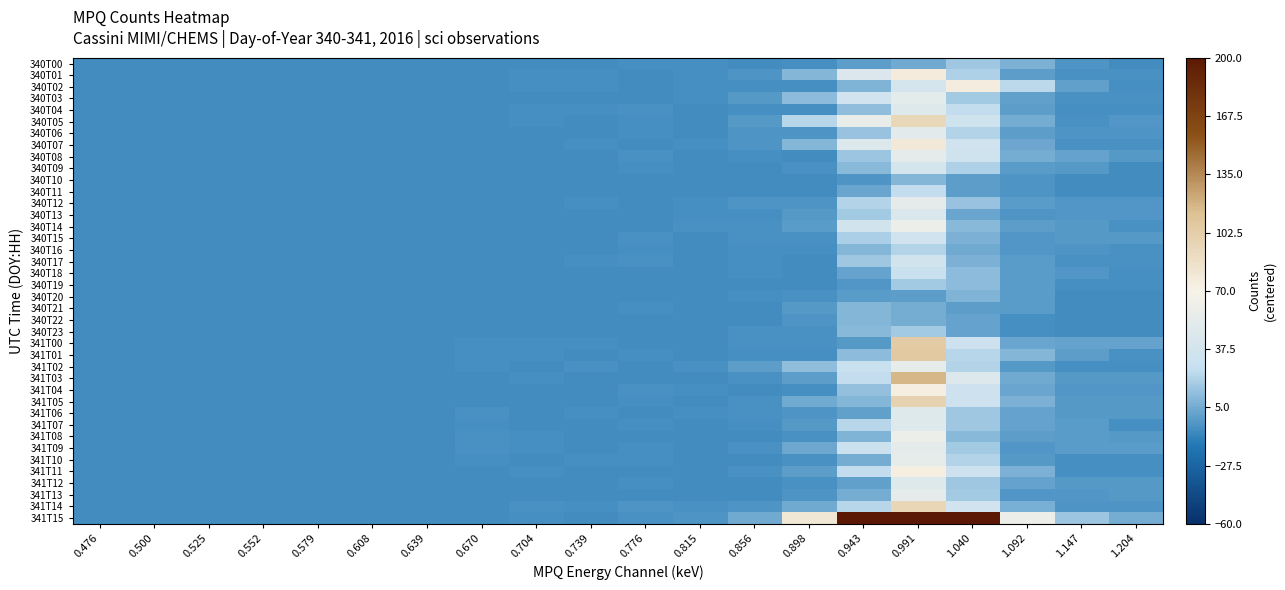

Reading left to right, transcribe all the data shown in this chart.

340T00: 0.476=-7.9	0.500=-7.9	0.525=-7.9	0.552=-7.9	0.579=-7.9	0.608=-7.9	0.639=-7.9	0.670=-7.9	0.704=-7.9	0.739=-7.9	0.776=-6.9	0.815=-6.9	0.856=-7.9	0.898=-6.9	0.943=-0.9	0.991=4.1	1.040=17.1	1.092=7.1	1.147=-4.9	1.204=-7.9
340T01: 0.476=-7.9	0.500=-7.9	0.525=-7.9	0.552=-7.9	0.579=-7.9	0.608=-7.9	0.639=-7.9	0.670=-7.9	0.704=-6.9	0.739=-6.9	0.776=-7.9	0.815=-6.9	0.856=-4.9	0.898=10.1	0.943=45.1	0.991=76.1	1.040=21.1	1.092=-0.9	1.147=-5.9	1.204=-5.9
340T02: 0.476=-7.9	0.500=-7.9	0.525=-7.9	0.552=-7.9	0.579=-7.9	0.608=-7.9	0.639=-7.9	0.670=-7.9	0.704=-6.9	0.739=-6.9	0.776=-7.9	0.815=-6.9	0.856=-6.9	0.898=-6.9	0.943=8.1	0.991=39.1	1.040=74.1	1.092=24.1	1.147=0.1	1.204=-6.9
340T03: 0.476=-7.9	0.500=-7.9	0.525=-7.9	0.552=-7.9	0.579=-7.9	0.608=-7.9	0.639=-7.9	0.670=-7.9	0.704=-7.9	0.739=-7.9	0.776=-7.9	0.815=-6.9	0.856=-2.9	0.898=12.1	0.943=35.1	0.991=53.1	1.040=18.1	1.092=0.1	1.147=-5.9	1.204=-5.9
340T04: 0.476=-7.9	0.500=-7.9	0.525=-7.9	0.552=-7.9	0.579=-7.9	0.608=-7.9	0.639=-7.9	0.670=-7.9	0.704=-6.9	0.739=-6.9	0.776=-5.9	0.815=-7.9	0.856=-6.9	0.898=-6.9	0.943=13.1	0.991=48.1	1.040=26.1	1.092=-0.9	1.147=-6.9	1.204=-6.9
340T05: 0.476=-7.9	0.500=-7.9	0.525=-7.9	0.552=-7.9	0.579=-7.9	0.608=-7.9	0.639=-7.9	0.670=-7.9	0.704=-6.9	0.739=-7.9	0.776=-6.9	0.815=-7.9	0.856=-2.9	0.898=23.1	0.943=57.1	0.991=94.1	1.040=34.1	1.092=5.1	1.147=-5.9	1.204=-3.9
340T06: 0.476=-7.9	0.500=-7.9	0.525=-7.9	0.552=-7.9	0.579=-7.9	0.608=-7.9	0.639=-7.9	0.670=-7.9	0.704=-7.9	0.739=-7.9	0.776=-6.9	0.815=-7.9	0.856=-4.9	0.898=-4.9	0.943=15.1	0.991=51.1	1.040=22.1	1.092=-0.9	1.147=-4.9	1.204=-4.9
340T07: 0.476=-7.9	0.500=-7.9	0.525=-7.9	0.552=-7.9	0.579=-7.9	0.608=-7.9	0.639=-7.9	0.670=-7.9	0.704=-7.9	0.739=-6.9	0.776=-7.9	0.815=-6.9	0.856=-4.9	0.898=10.1	0.943=46.1	0.991=79.1	1.040=35.1	1.092=3.1	1.147=-5.9	1.204=-5.9
340T08: 0.476=-7.9	0.500=-7.9	0.525=-7.9	0.552=-7.9	0.579=-7.9	0.608=-7.9	0.639=-7.9	0.670=-7.9	0.704=-7.9	0.739=-7.9	0.776=-5.9	0.815=-7.9	0.856=-6.9	0.898=-7.9	0.943=16.1	0.991=54.1	1.040=34.1	1.092=5.1	1.147=1.1	1.204=-2.9
340T09: 0.476=-7.9	0.500=-7.9	0.525=-7.9	0.552=-7.9	0.579=-7.9	0.608=-7.9	0.639=-7.9	0.670=-7.9	0.704=-7.9	0.739=-7.9	0.776=-6.9	0.815=-7.9	0.856=-7.9	0.898=-5.9	0.943=11.1	0.991=39.1	1.040=21.1	1.092=-1.9	1.147=-2.9	1.204=-7.9
340T10: 0.476=-7.9	0.500=-7.9	0.525=-7.9	0.552=-7.9	0.579=-7.9	0.608=-7.9	0.639=-7.9	0.670=-7.9	0.704=-7.9	0.739=-7.9	0.776=-7.9	0.815=-7.9	0.856=-7.9	0.898=-7.9	0.943=-4.9	0.991=10.1	1.040=-0.9	1.092=-4.9	1.147=-7.9	1.204=-7.9
340T11: 0.476=-7.9	0.500=-7.9	0.525=-7.9	0.552=-7.9	0.579=-7.9	0.608=-7.9	0.639=-7.9	0.670=-7.9	0.704=-7.9	0.739=-7.9	0.776=-7.9	0.815=-7.9	0.856=-7.9	0.898=-7.9	0.943=2.1	0.991=26.1	1.040=-0.9	1.092=-4.9	1.147=-7.9	1.204=-7.9
340T12: 0.476=-7.9	0.500=-7.9	0.525=-7.9	0.552=-7.9	0.579=-7.9	0.608=-7.9	0.639=-7.9	0.670=-7.9	0.704=-7.9	0.739=-6.9	0.776=-7.9	0.815=-6.9	0.856=-4.9	0.898=-4.9	0.943=22.1	0.991=54.1	1.040=15.1	1.092=-1.9	1.147=-3.9	1.204=-3.9
340T13: 0.476=-7.9	0.500=-7.9	0.525=-7.9	0.552=-7.9	0.579=-7.9	0.608=-7.9	0.639=-7.9	0.670=-7.9	0.704=-7.9	0.739=-7.9	0.776=-7.9	0.815=-6.9	0.856=-6.9	0.898=-2.9	0.943=18.1	0.991=44.1	1.040=2.1	1.092=-4.9	1.147=-3.9	1.204=-3.9
340T14: 0.476=-7.9	0.500=-7.9	0.525=-7.9	0.552=-7.9	0.579=-7.9	0.608=-7.9	0.639=-7.9	0.670=-7.9	0.704=-7.9	0.739=-7.9	0.776=-7.9	0.815=-5.9	0.856=-5.9	0.898=-1.9	0.943=36.1	0.991=60.1	1.040=11.1	1.092=-0.9	1.147=-2.9	1.204=-5.9
340T15: 0.476=-7.9	0.500=-7.9	0.525=-7.9	0.552=-7.9	0.579=-7.9	0.608=-7.9	0.639=-7.9	0.670=-7.9	0.704=-7.9	0.739=-7.9	0.776=-5.9	0.815=-7.9	0.856=-5.9	0.898=-5.9	0.943=20.1	0.991=35.1	1.040=7.1	1.092=-3.9	1.147=-2.9	1.204=-2.9
340T16: 0.476=-7.9	0.500=-7.9	0.525=-7.9	0.552=-7.9	0.579=-7.9	0.608=-7.9	0.639=-7.9	0.670=-7.9	0.704=-7.9	0.739=-7.9	0.776=-6.9	0.815=-7.9	0.856=-6.9	0.898=-6.9	0.943=9.1	0.991=22.1	1.040=4.1	1.092=-3.9	1.147=-4.9	1.204=-5.9
340T17: 0.476=-7.9	0.500=-7.9	0.525=-7.9	0.552=-7.9	0.579=-7.9	0.608=-7.9	0.639=-7.9	0.670=-7.9	0.704=-7.9	0.739=-6.9	0.776=-5.9	0.815=-7.9	0.856=-6.9	0.898=-7.9	0.943=17.1	0.991=36.1	1.040=7.1	1.092=-1.9	1.147=-5.9	1.204=-5.9
340T18: 0.476=-7.9	0.500=-7.9	0.525=-7.9	0.552=-7.9	0.579=-7.9	0.608=-7.9	0.639=-7.9	0.670=-7.9	0.704=-7.9	0.739=-7.9	0.776=-7.9	0.815=-7.9	0.856=-6.9	0.898=-7.9	0.943=1.1	0.991=29.1	1.040=12.1	1.092=-1.9	1.147=-3.9	1.204=-6.9
340T19: 0.476=-7.9	0.500=-7.9	0.525=-7.9	0.552=-7.9	0.579=-7.9	0.608=-7.9	0.639=-7.9	0.670=-7.9	0.704=-7.9	0.739=-7.9	0.776=-7.9	0.815=-7.9	0.856=-7.9	0.898=-7.9	0.943=-3.9	0.991=18.1	1.040=12.1	1.092=-1.9	1.147=-6.9	1.204=-6.9
340T20: 0.476=-7.9	0.500=-7.9	0.525=-7.9	0.552=-7.9	0.579=-7.9	0.608=-7.9	0.639=-7.9	0.670=-7.9	0.704=-7.9	0.739=-7.9	0.776=-7.9	0.815=-7.9	0.856=-6.9	0.898=-5.9	0.943=-1.9	0.991=-0.9	1.040=8.1	1.092=-1.9	1.147=-7.9	1.204=-7.9
340T21: 0.476=-7.9	0.500=-7.9	0.525=-7.9	0.552=-7.9	0.579=-7.9	0.608=-7.9	0.639=-7.9	0.670=-7.9	0.704=-7.9	0.739=-7.9	0.776=-6.9	0.815=-7.9	0.856=-7.9	0.898=-2.9	0.943=9.1	0.991=5.1	1.040=-0.9	1.092=-1.9	1.147=-7.9	1.204=-7.9
340T22: 0.476=-7.9	0.500=-7.9	0.525=-7.9	0.552=-7.9	0.579=-7.9	0.608=-7.9	0.639=-7.9	0.670=-7.9	0.704=-7.9	0.739=-7.9	0.776=-7.9	0.815=-7.9	0.856=-7.9	0.898=-4.9	0.943=10.1	0.991=5.1	1.040=1.1	1.092=-6.9	1.147=-7.9	1.204=-7.9
340T23: 0.476=-7.9	0.500=-7.9	0.525=-7.9	0.552=-7.9	0.579=-7.9	0.608=-7.9	0.639=-7.9	0.670=-7.9	0.704=-7.9	0.739=-7.9	0.776=-7.9	0.815=-7.9	0.856=-5.9	0.898=-5.9	0.943=11.1	0.991=18.1	1.040=1.1	1.092=-6.9	1.147=-7.9	1.204=-7.9
341T00: 0.476=-7.9	0.500=-7.9	0.525=-7.9	0.552=-7.9	0.579=-7.9	0.608=-7.9	0.639=-7.9	0.670=-6.9	0.704=-6.9	0.739=-6.9	0.776=-7.9	0.815=-7.9	0.856=-5.9	0.898=-5.9	0.943=-2.9	0.991=104.1	1.040=33.1	1.092=2.1	1.147=1.1	1.204=1.1
341T01: 0.476=-7.9	0.500=-7.9	0.525=-7.9	0.552=-7.9	0.579=-7.9	0.608=-7.9	0.639=-7.9	0.670=-6.9	0.704=-6.9	0.739=-7.9	0.776=-6.9	0.815=-7.9	0.856=-6.9	0.898=-6.9	0.943=12.1	0.991=106.1	1.040=23.1	1.092=9.1	1.147=-0.9	1.204=-5.9
341T02: 0.476=-7.9	0.500=-7.9	0.525=-7.9	0.552=-7.9	0.579=-7.9	0.608=-7.9	0.639=-7.9	0.670=-6.9	0.704=-7.9	0.739=-5.9	0.776=-7.9	0.815=-5.9	0.856=-0.9	0.898=13.1	0.943=29.1	0.991=55.1	1.040=22.1	1.092=-2.9	1.147=-6.9	1.204=-6.9
341T03: 0.476=-7.9	0.500=-7.9	0.525=-7.9	0.552=-7.9	0.579=-7.9	0.608=-7.9	0.639=-7.9	0.670=-7.9	0.704=-6.9	0.739=-7.9	0.776=-7.9	0.815=-7.9	0.856=-5.9	0.898=-0.9	0.943=26.1	0.991=117.1	1.040=46.1	1.092=4.1	1.147=-2.9	1.204=-2.9
341T04: 0.476=-7.9	0.500=-7.9	0.525=-7.9	0.552=-7.9	0.579=-7.9	0.608=-7.9	0.639=-7.9	0.670=-7.9	0.704=-7.9	0.739=-7.9	0.776=-5.9	0.815=-6.9	0.856=-7.9	0.898=-6.9	0.943=14.1	0.991=73.1	1.040=33.1	1.092=2.1	1.147=-3.9	1.204=-3.9
341T05: 0.476=-7.9	0.500=-7.9	0.525=-7.9	0.552=-7.9	0.579=-7.9	0.608=-7.9	0.639=-7.9	0.670=-7.9	0.704=-7.9	0.739=-7.9	0.776=-6.9	0.815=-7.9	0.856=-5.9	0.898=4.1	0.943=9.1	0.991=98.1	1.040=33.1	1.092=7.1	1.147=-2.9	1.204=-2.9
341T06: 0.476=-7.9	0.500=-7.9	0.525=-7.9	0.552=-7.9	0.579=-7.9	0.608=-7.9	0.639=-7.9	0.670=-5.9	0.704=-7.9	0.739=-6.9	0.776=-7.9	0.815=-6.9	0.856=-5.9	0.898=-4.9	0.943=0.1	0.991=48.1	1.040=17.1	1.092=1.1	1.147=-2.9	1.204=-2.9
341T07: 0.476=-7.9	0.500=-7.9	0.525=-7.9	0.552=-7.9	0.579=-7.9	0.608=-7.9	0.639=-7.9	0.670=-6.9	0.704=-7.9	0.739=-7.9	0.776=-6.9	0.815=-7.9	0.856=-6.9	0.898=-2.9	0.943=23.1	0.991=48.1	1.040=17.1	1.092=1.1	1.147=-1.9	1.204=-6.9
341T08: 0.476=-7.9	0.500=-7.9	0.525=-7.9	0.552=-7.9	0.579=-7.9	0.608=-7.9	0.639=-7.9	0.670=-5.9	0.704=-6.9	0.739=-7.9	0.776=-7.9	0.815=-7.9	0.856=-7.9	0.898=-5.9	0.943=8.1	0.991=60.1	1.040=11.1	1.092=-0.9	1.147=-1.9	1.204=-2.9
341T09: 0.476=-7.9	0.500=-7.9	0.525=-7.9	0.552=-7.9	0.579=-7.9	0.608=-7.9	0.639=-7.9	0.670=-5.9	0.704=-6.9	0.739=-7.9	0.776=-6.9	0.815=-7.9	0.856=-5.9	0.898=3.1	0.943=31.1	0.991=54.1	1.040=18.1	1.092=-3.9	1.147=-1.9	1.204=-1.9
341T10: 0.476=-7.9	0.500=-7.9	0.525=-7.9	0.552=-7.9	0.579=-7.9	0.608=-7.9	0.639=-7.9	0.670=-6.9	0.704=-7.9	0.739=-6.9	0.776=-6.9	0.815=-7.9	0.856=-7.9	0.898=-5.9	0.943=5.1	0.991=55.1	1.040=22.1	1.092=-2.9	1.147=-6.9	1.204=-6.9
341T11: 0.476=-7.9	0.500=-7.9	0.525=-7.9	0.552=-7.9	0.579=-7.9	0.608=-7.9	0.639=-7.9	0.670=-7.9	0.704=-6.9	0.739=-7.9	0.776=-7.9	0.815=-7.9	0.856=-5.9	0.898=-0.9	0.943=26.1	0.991=73.1	1.040=33.1	1.092=7.1	1.147=-6.9	1.204=-6.9
341T12: 0.476=-7.9	0.500=-7.9	0.525=-7.9	0.552=-7.9	0.579=-7.9	0.608=-7.9	0.639=-7.9	0.670=-7.9	0.704=-7.9	0.739=-7.9	0.776=-6.9	0.815=-7.9	0.856=-7.9	0.898=-5.9	0.943=0.1	0.991=48.1	1.040=17.1	1.092=1.1	1.147=-2.9	1.204=-2.9
341T13: 0.476=-7.9	0.500=-7.9	0.525=-7.9	0.552=-7.9	0.579=-7.9	0.608=-7.9	0.639=-7.9	0.670=-7.9	0.704=-7.9	0.739=-7.9	0.776=-7.9	0.815=-7.9	0.856=-7.9	0.898=-4.9	0.943=5.1	0.991=54.1	1.040=18.1	1.092=-3.9	1.147=-3.9	1.204=-2.9
341T14: 0.476=-7.9	0.500=-7.9	0.525=-7.9	0.552=-7.9	0.579=-7.9	0.608=-7.9	0.639=-7.9	0.670=-7.9	0.704=-5.9	0.739=-6.9	0.776=-4.9	0.815=-5.9	0.856=-4.9	0.898=4.1	0.943=23.1	0.991=95.1	1.040=35.1	1.092=6.1	1.147=-4.9	1.204=-4.9
341T15: 0.476=-7.9	0.500=-7.9	0.525=-7.9	0.552=-7.9	0.579=-7.9	0.608=-7.9	0.639=-7.9	0.670=-7.9	0.704=-6.9	0.739=-7.9	0.776=-5.9	0.815=-4.9	0.856=4.1	0.898=80.1	0.943=279.1	0.991=445.1	1.040=206.1	1.092=60.1	1.147=16.1	1.204=5.1